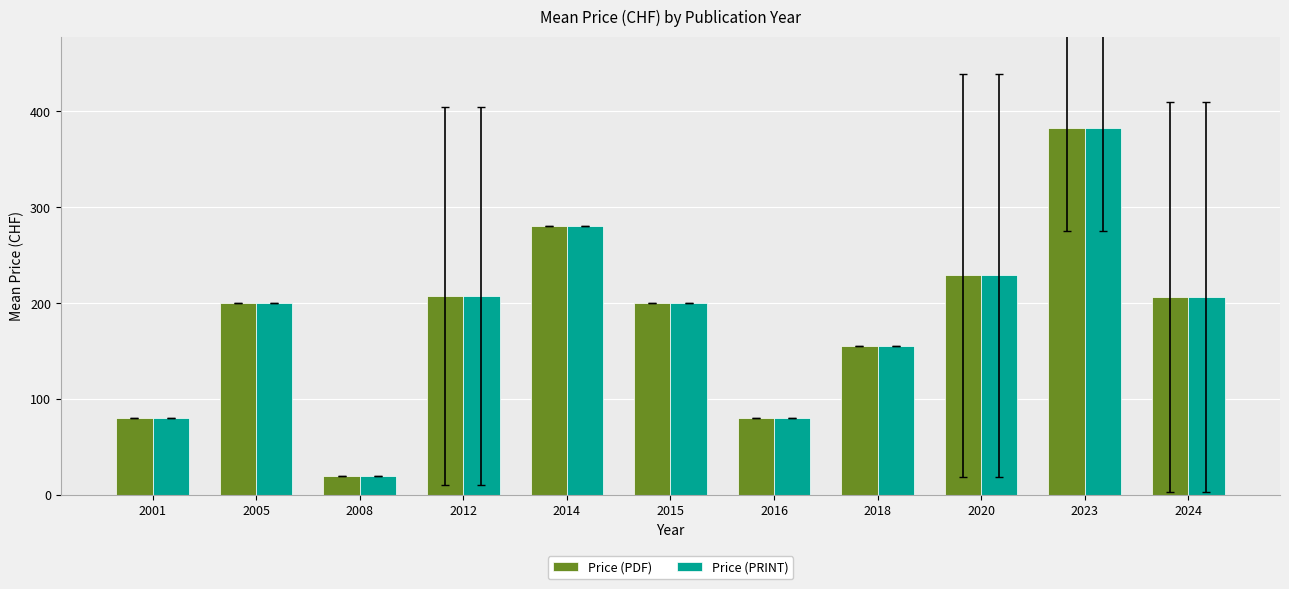

What is the difference between the maximum and minimum values in the Price (PDF) series?

362.5